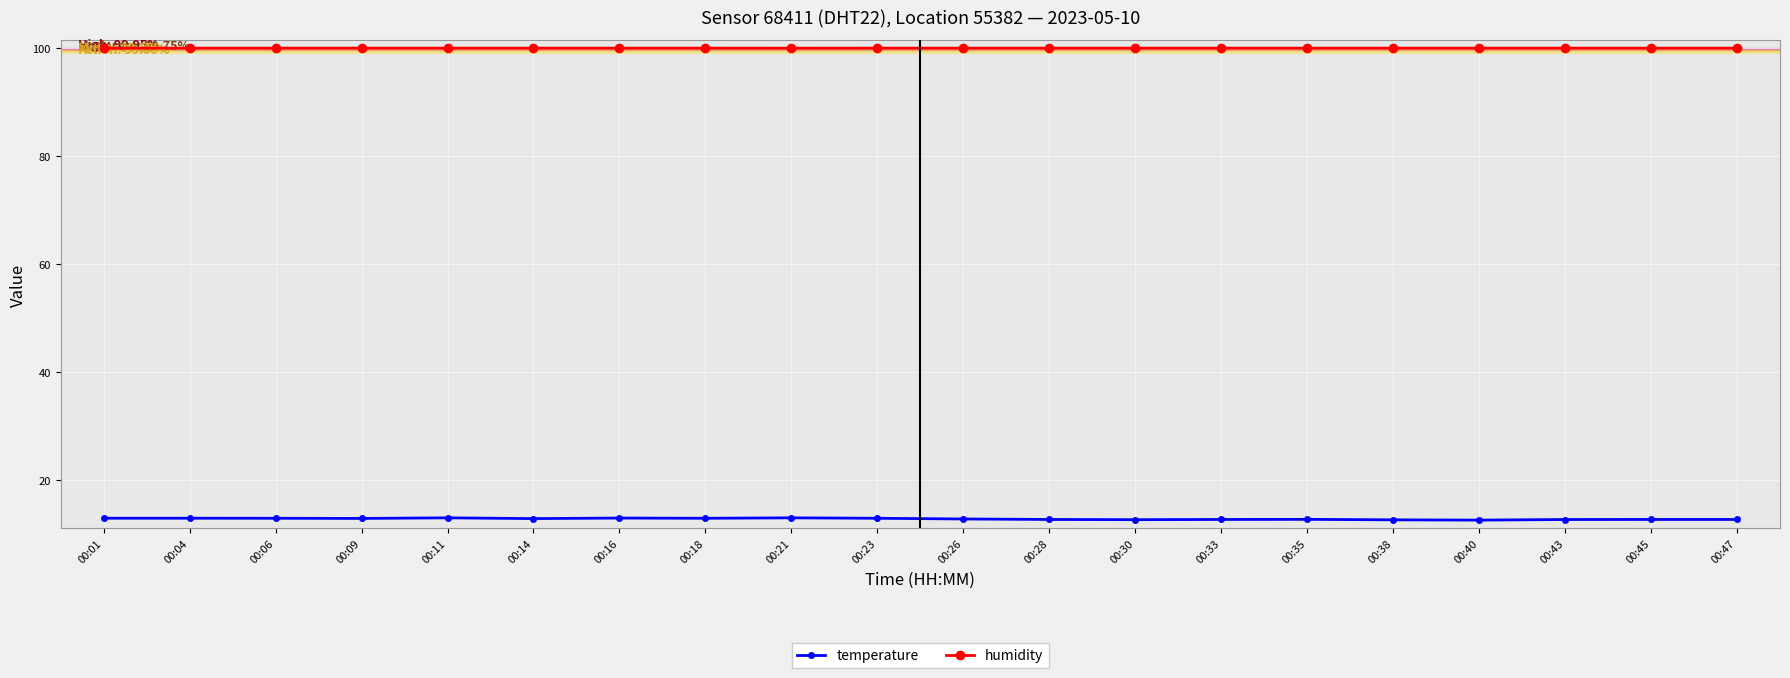

Which series has the largest range (max minus min)?

temperature